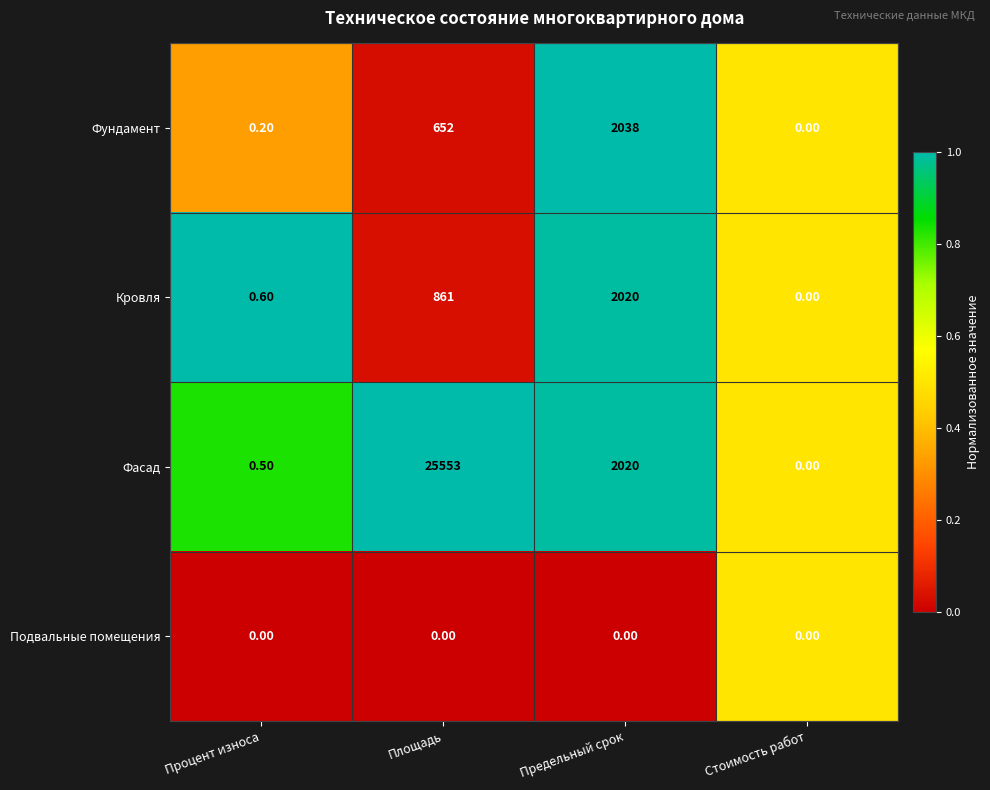

Rank the series by their maximum value, from highest to lowest.

Фасад, Фундамент, Кровля, Подвальные помещения